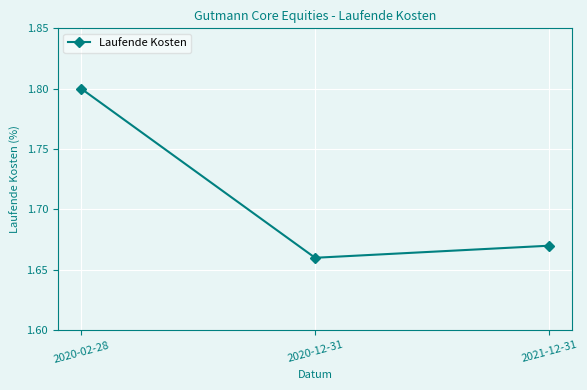

Is this an area chart (filled region under the line)?

No